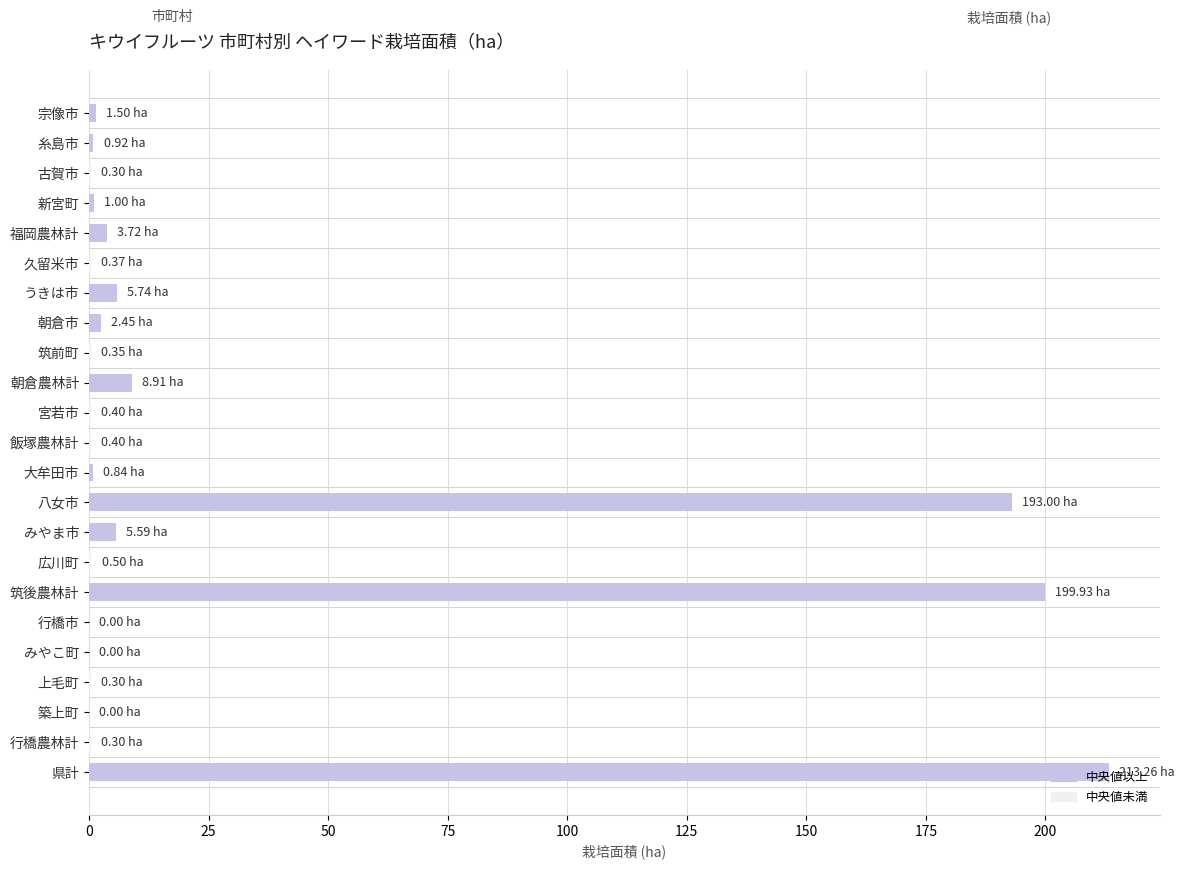

How many series are shown in this chart?

1